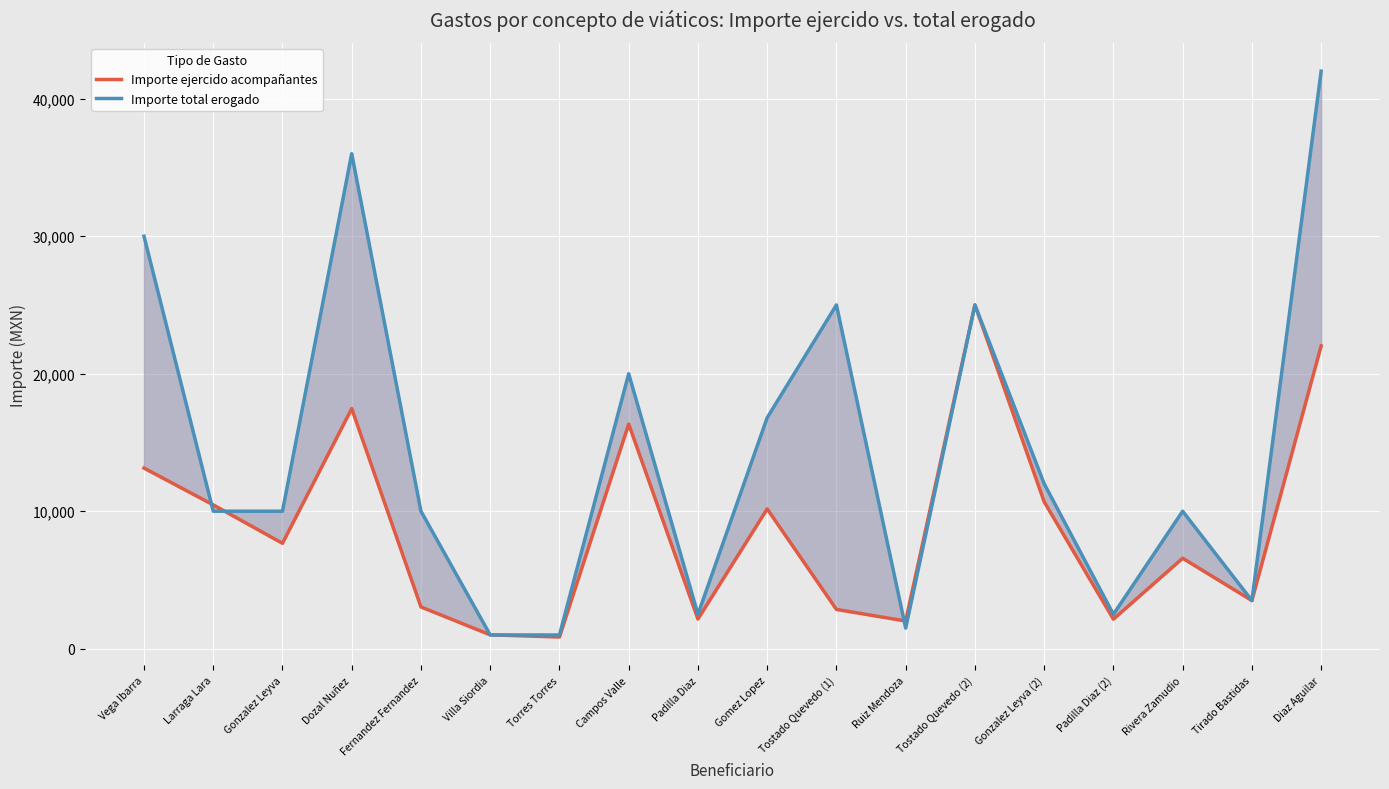

Is this an area chart (filled region under the line)?

No